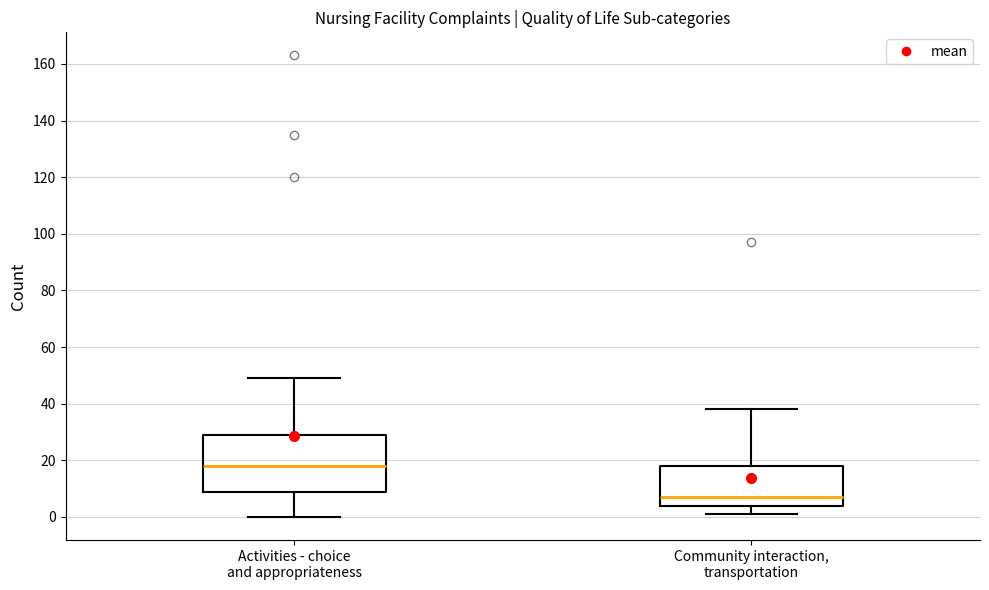

Where does the upper whisker of the box for Community interaction, transportation end on the y-axis? The values are not printed on the chart, so give them approximately, as read against the axis.

38